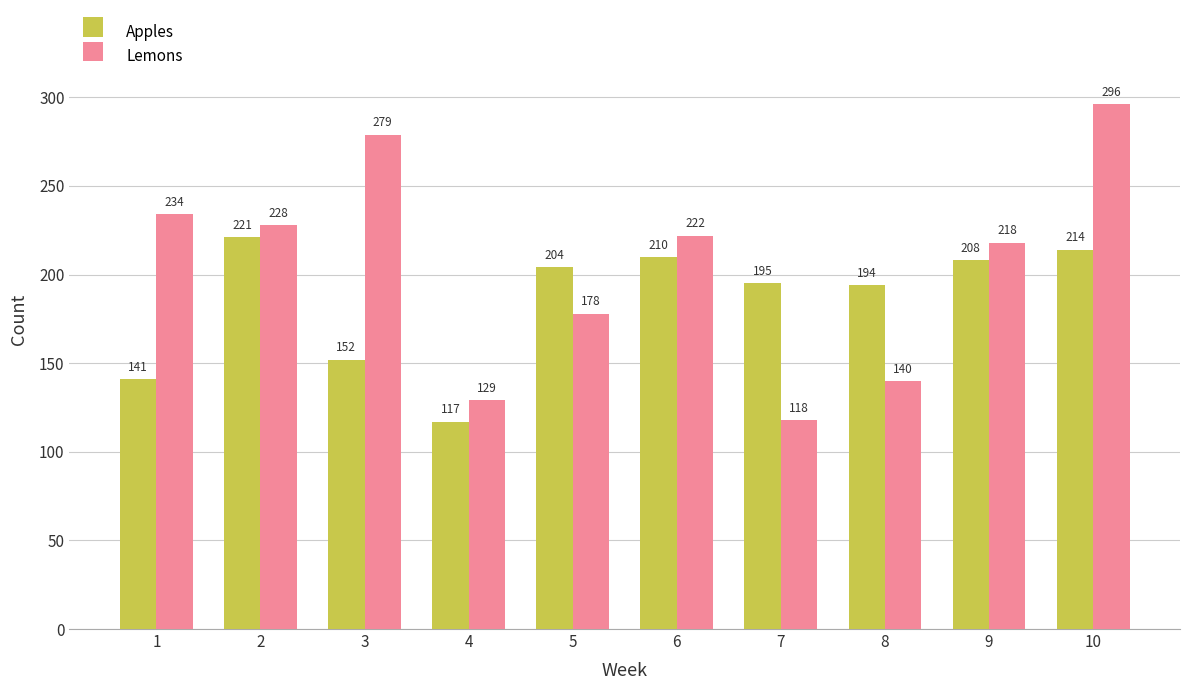

What is the value of the Lemons bar at the 9th from the left?

218